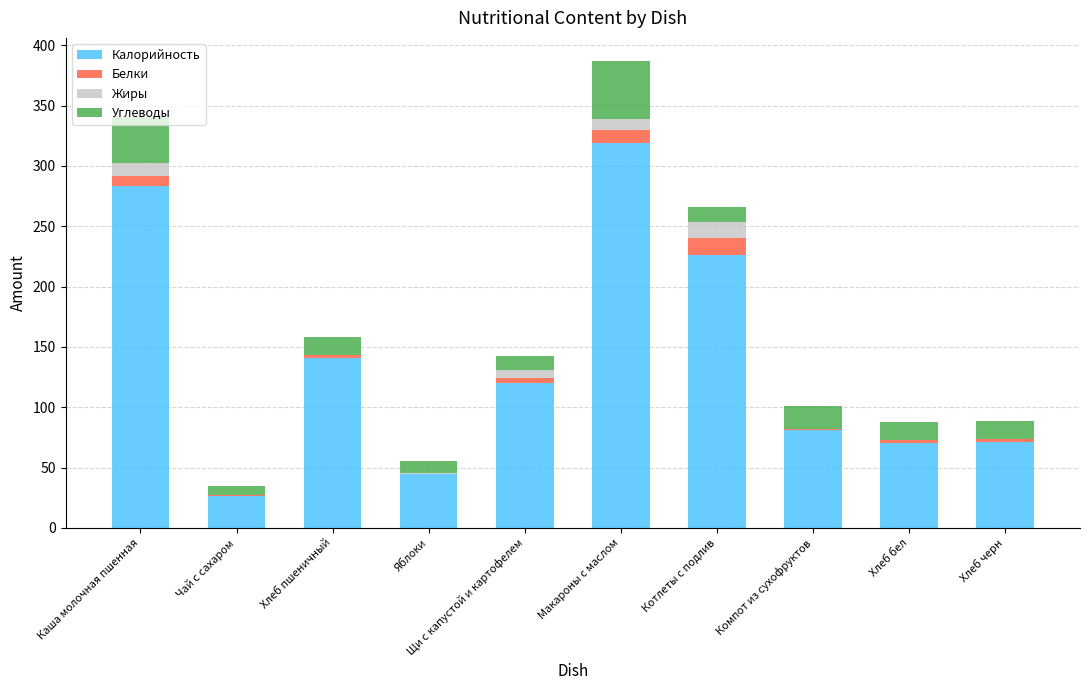

Where does the Калорийность series first go above 119?

Каша молочная пшенная